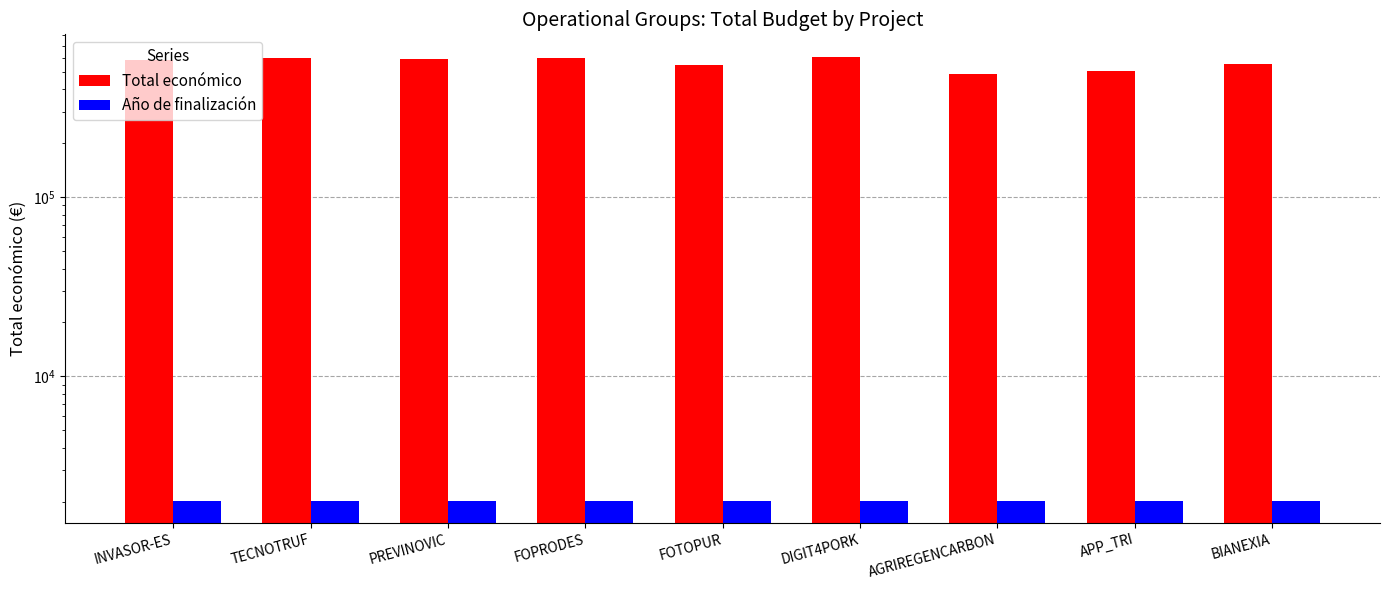

What is the difference between the maximum and minimum values in the Año de finalización series?

1